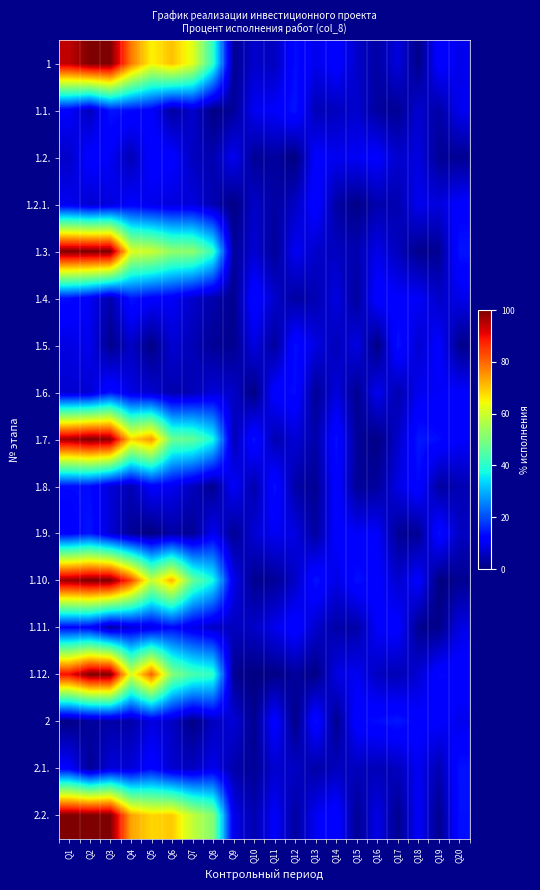

What is the smallest value displayed?

0.1